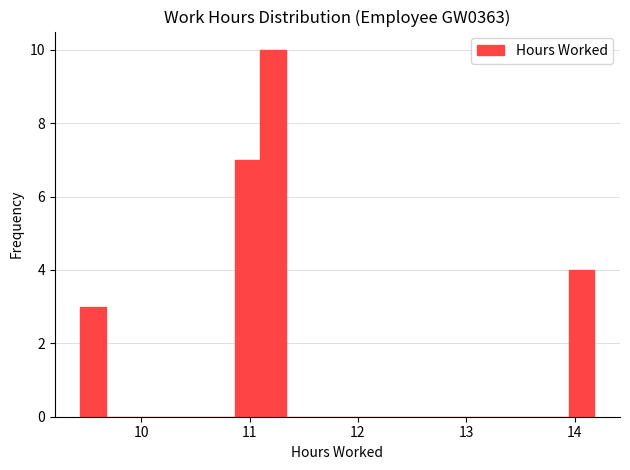

Around what value on the x-axis is the tallest bar? Give the approximate position of its centre, as read against the axis.

11.2